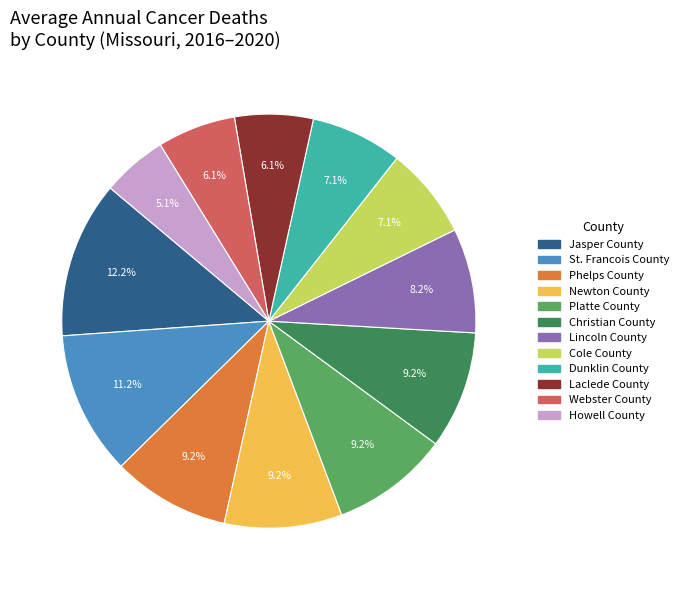

Is there a majority slice in this chart?

No